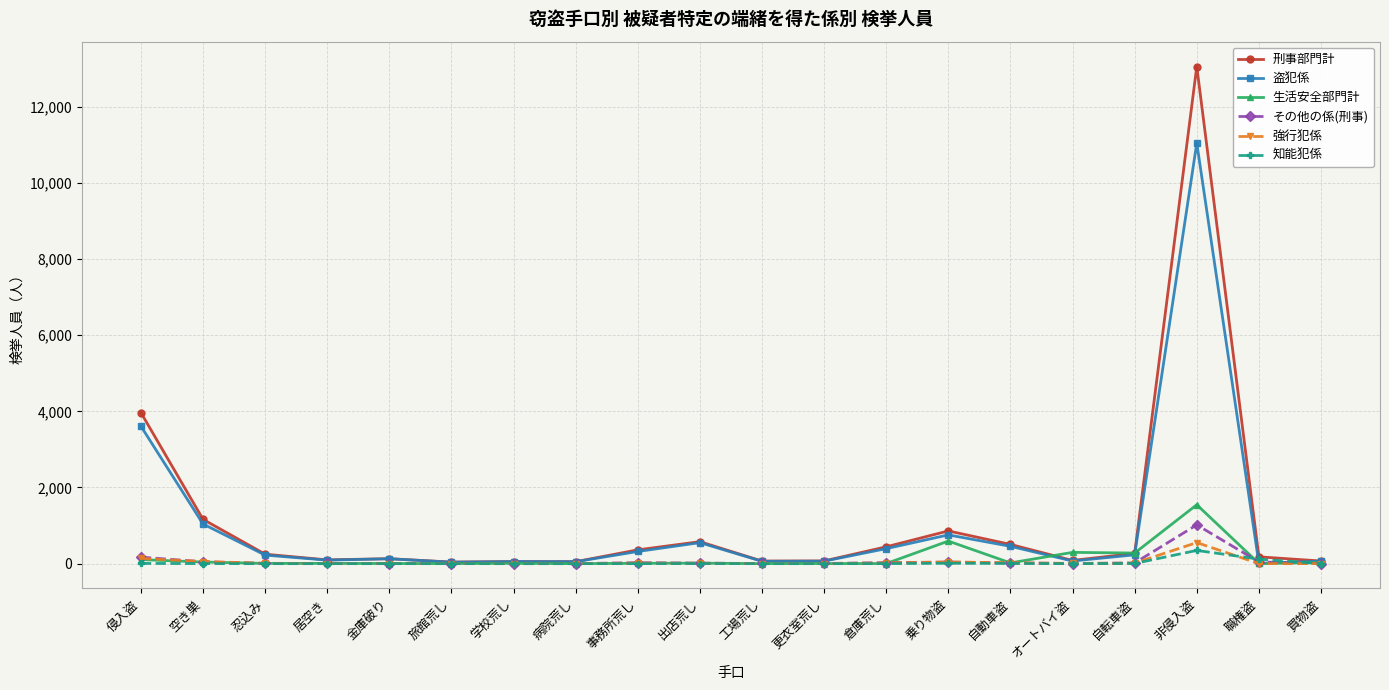

Which series has the largest total across all categories?

刑事部門計